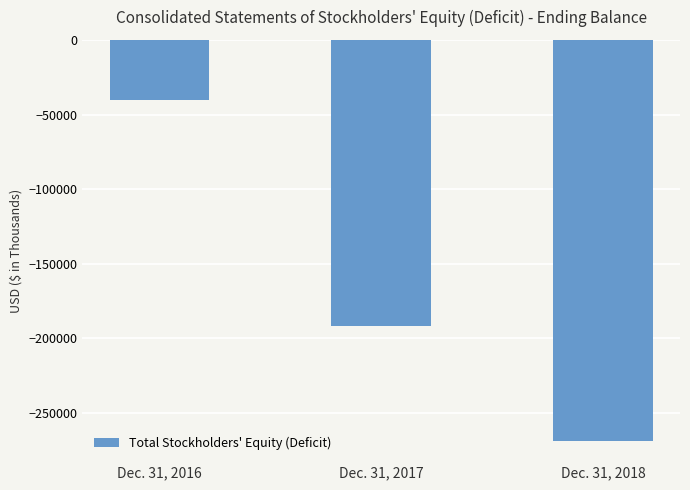

What is the value of the 3rd bar from the left?

-268761